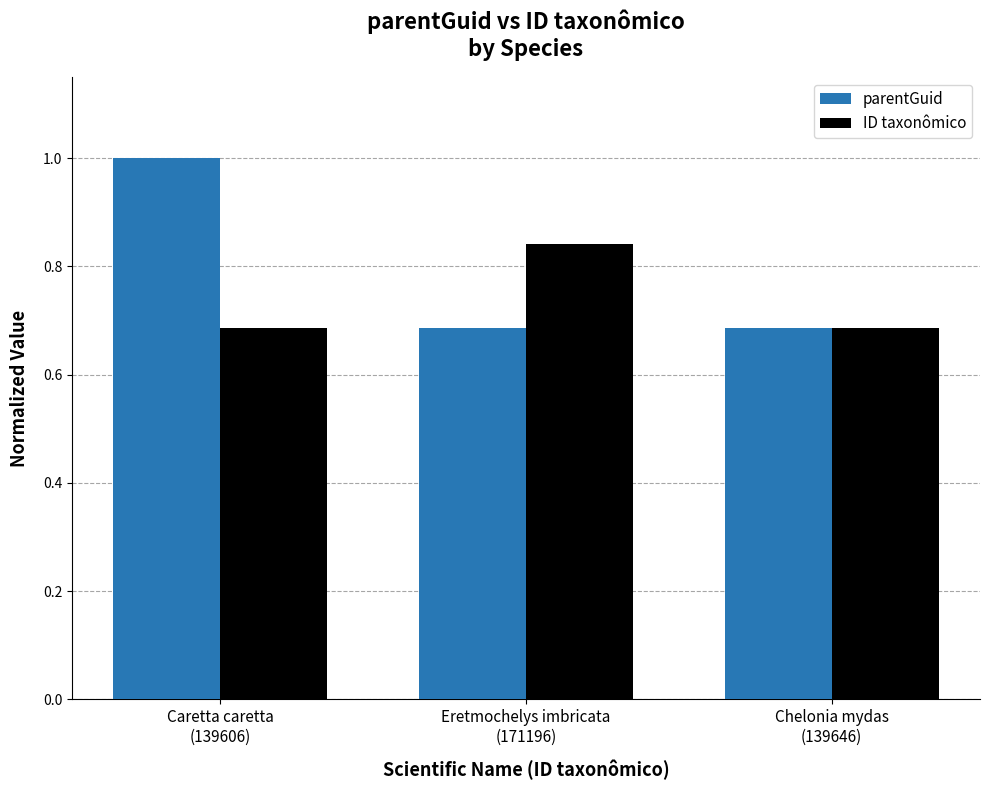

True or false: ID taxonômico has a value of 1.0 at Caretta caretta
(139606).

False